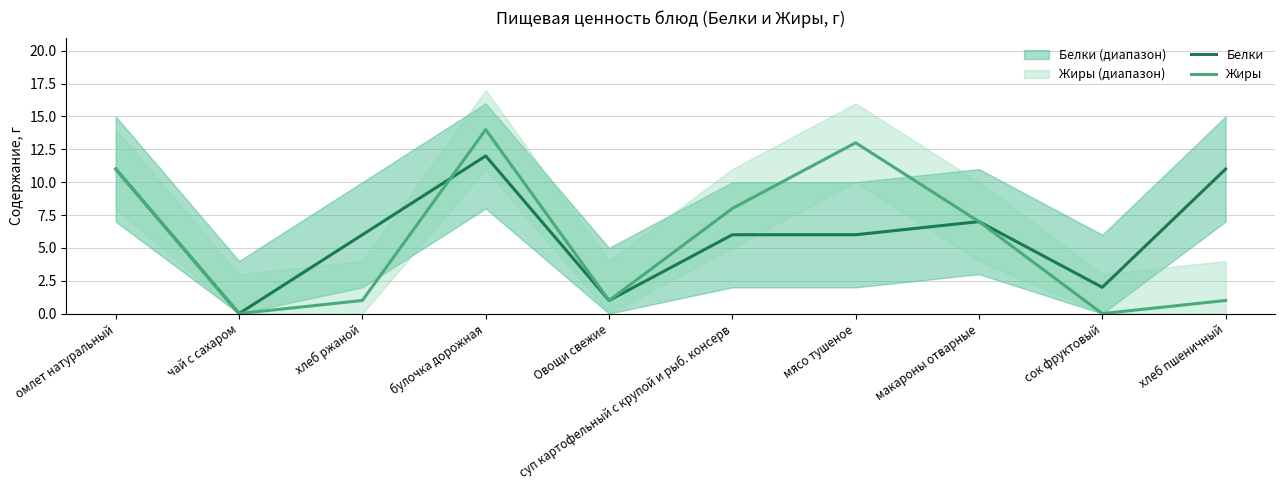

Reading left to right, extract all data points from this chart.

Белки: омлет натуральный=11	чай с сахаром=0	хлеб ржаной=6	булочка дорожная=12	Овощи свежие=1	суп картофельный с крупой и рыб. консерв=6	мясо тушеное=6	макароны отварные=7	сок фруктовый=2	хлеб пшеничный=11
Жиры: омлет натуральный=11	чай с сахаром=0	хлеб ржаной=1	булочка дорожная=14	Овощи свежие=1	суп картофельный с крупой и рыб. консерв=8	мясо тушеное=13	макароны отварные=7	сок фруктовый=0	хлеб пшеничный=1